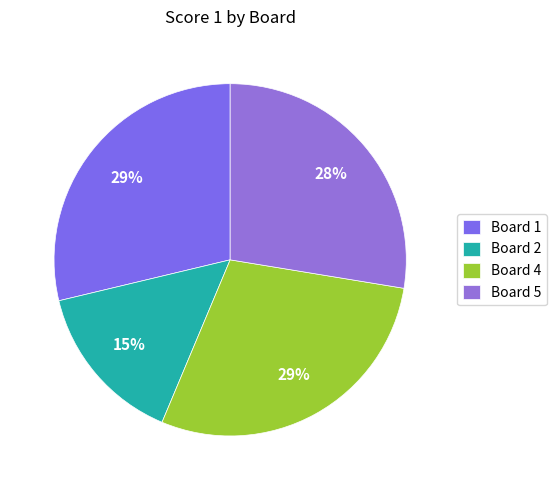

Does any single category account for the majority?

No